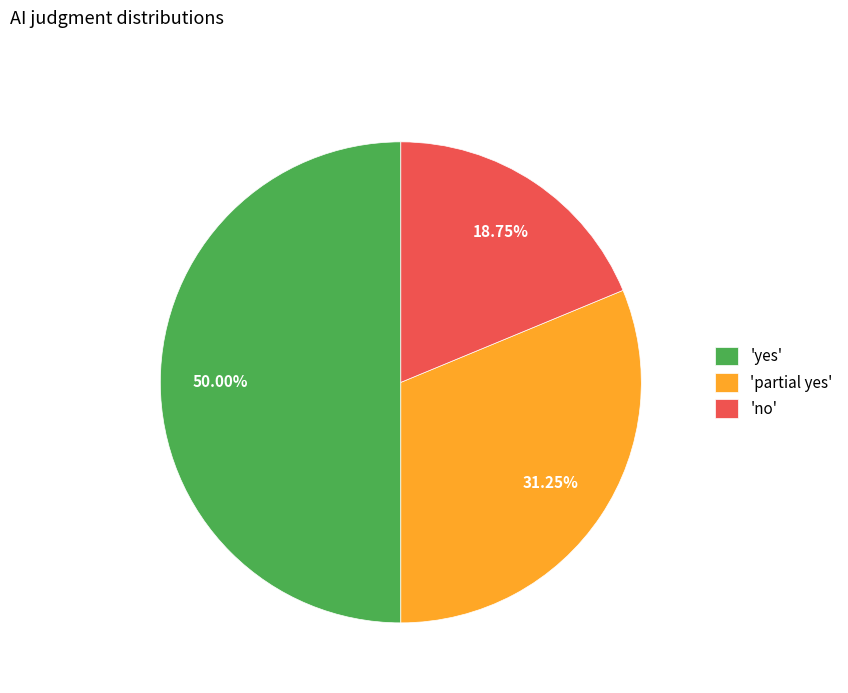

Rank the categories by value from lowest to highest.

'no', 'partial yes', 'yes'